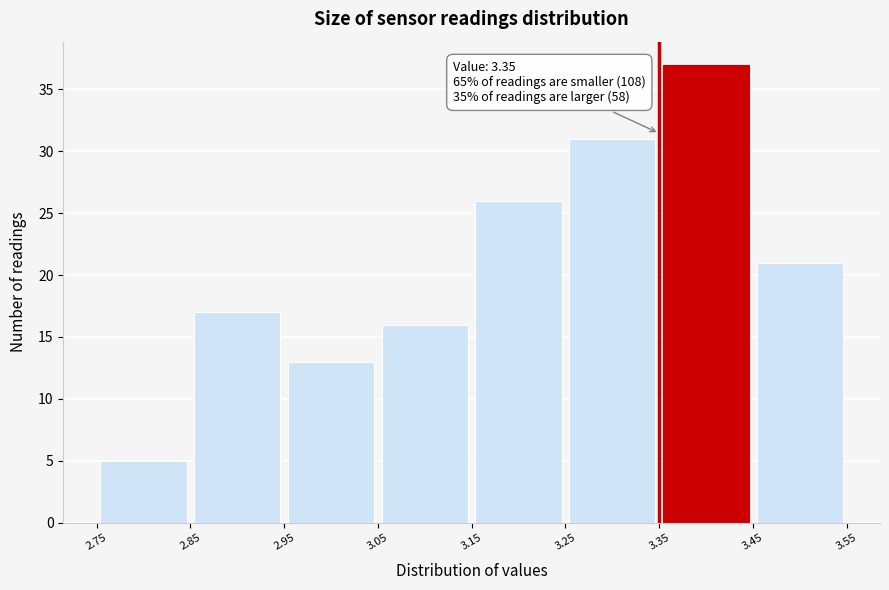

Which range on the x-axis has the tallest bar?

3.35 to 3.45